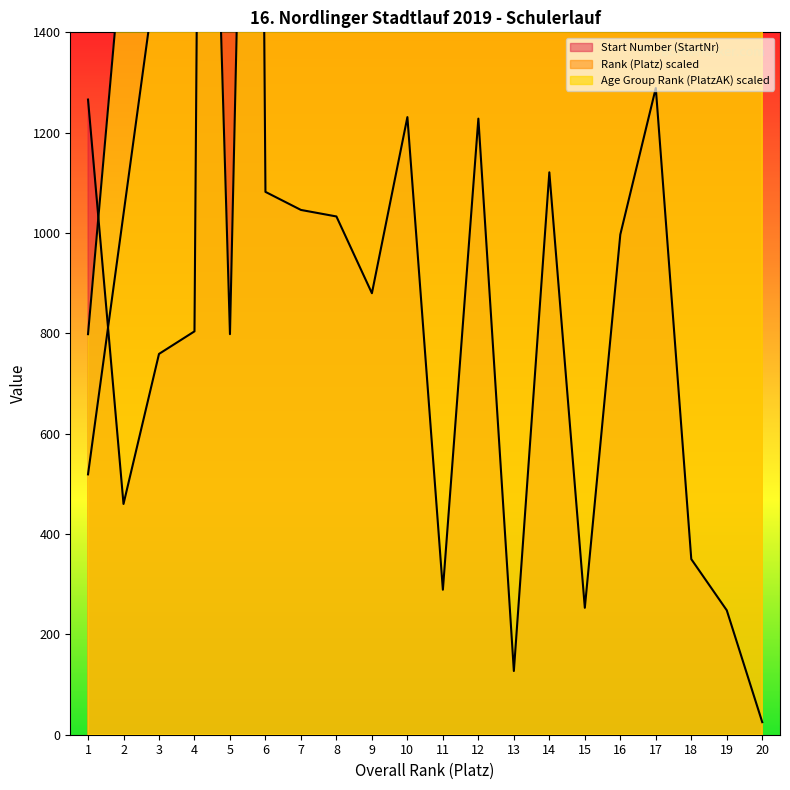

At which label is Start Number (StartNr) closest to 5202?

17